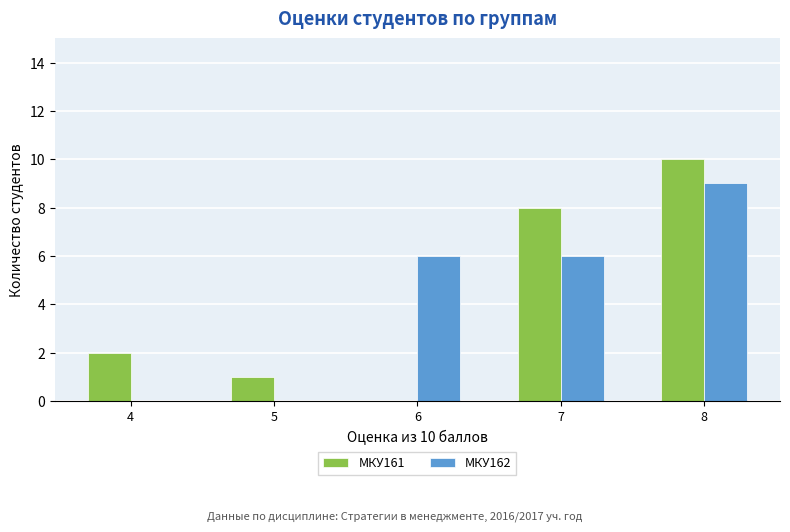

How many МКУ161 values are between 1 and 8?

3